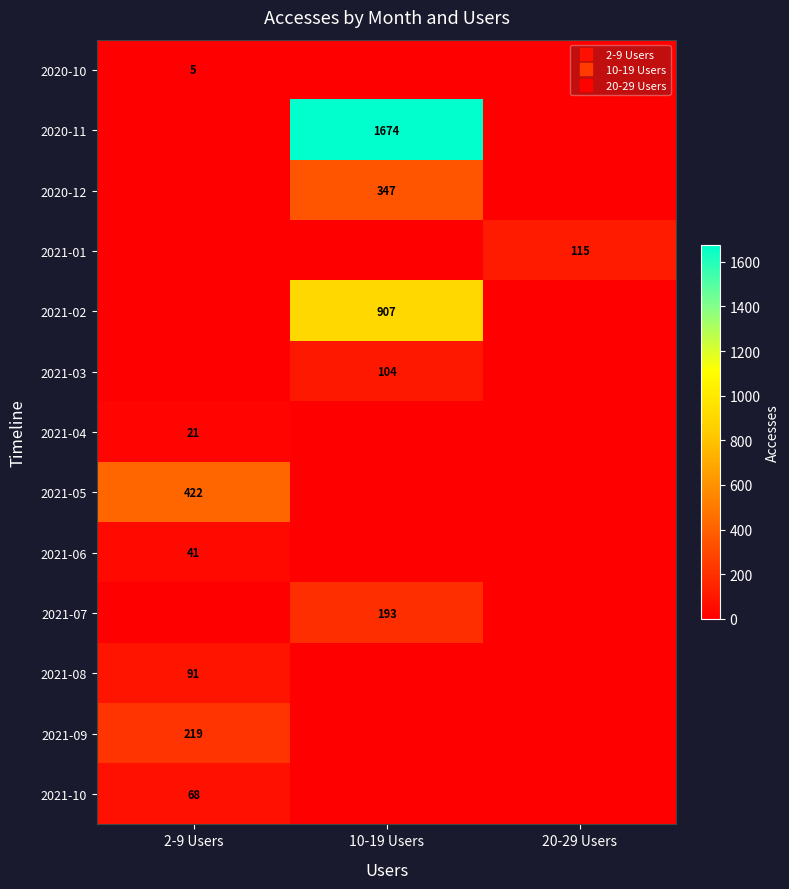

Which category has the lowest value in the 2021-08 series?

10-19 Users